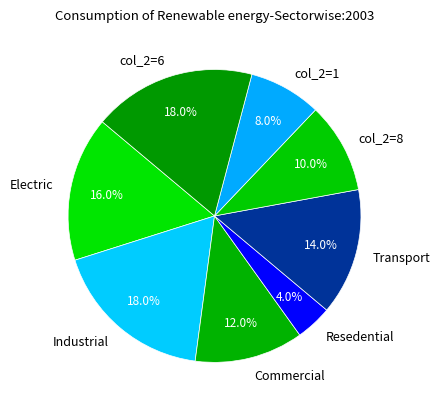

Does any single category account for the majority?

No